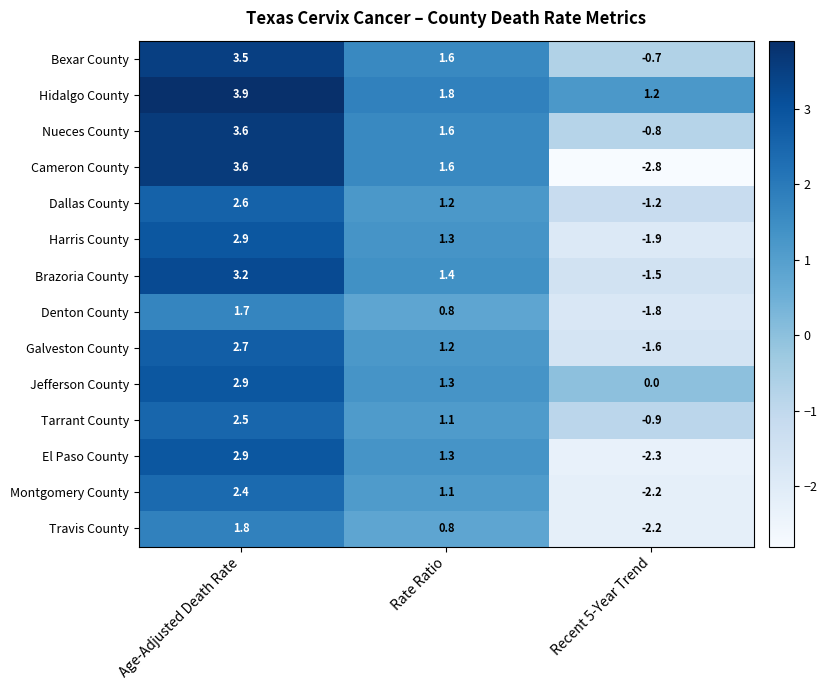

What is the difference between the maximum and minimum values in the Harris County series?

4.8